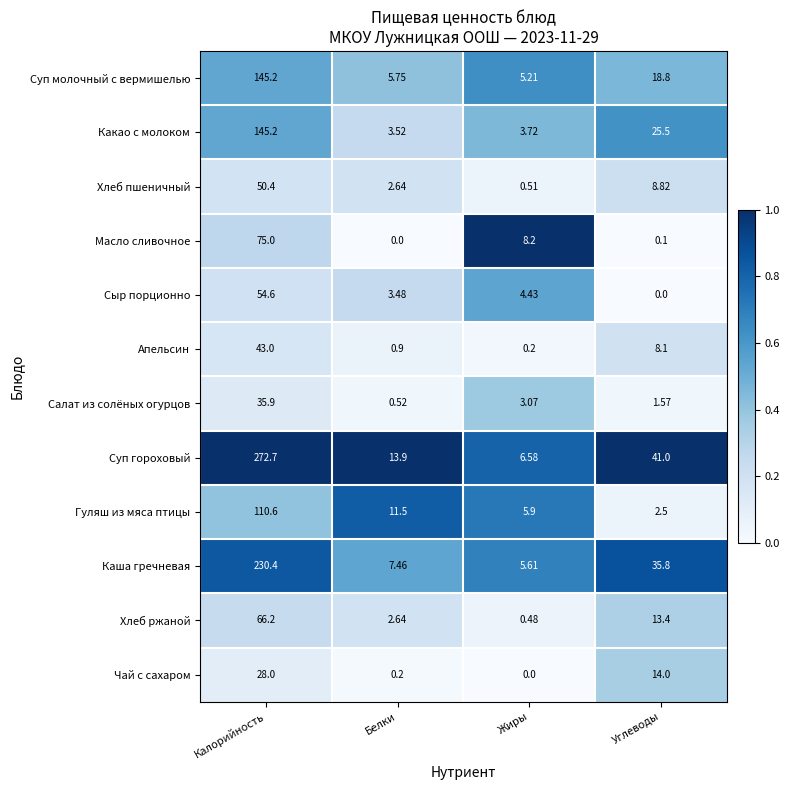

What is the maximum value shown in the chart?

272.7